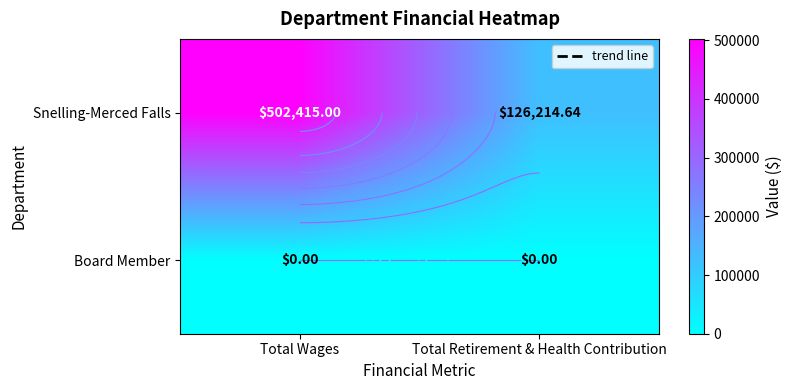

At which label is Board Member closest to 0?

Total Wages